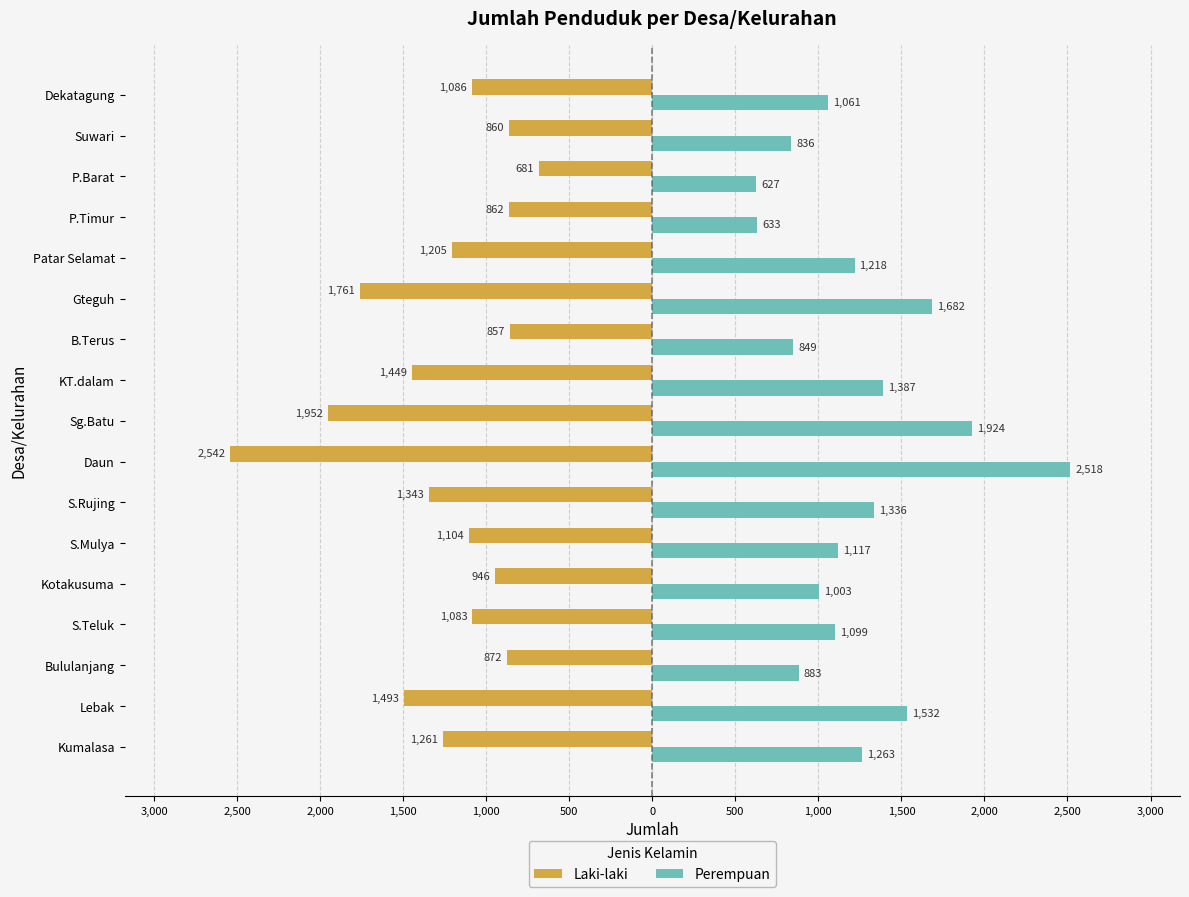

Reading left to right, transcribe all the data shown in this chart.

Laki-laki: -1261	-1493	-872	-1083	-946	-1104	-1343	-2542	-1952	-1449	-857	-1761	-1205	-862	-681	-860	-1086
Perempuan: 1263	1532	883	1099	1003	1117	1336	2518	1924	1387	849	1682	1218	633	627	836	1061